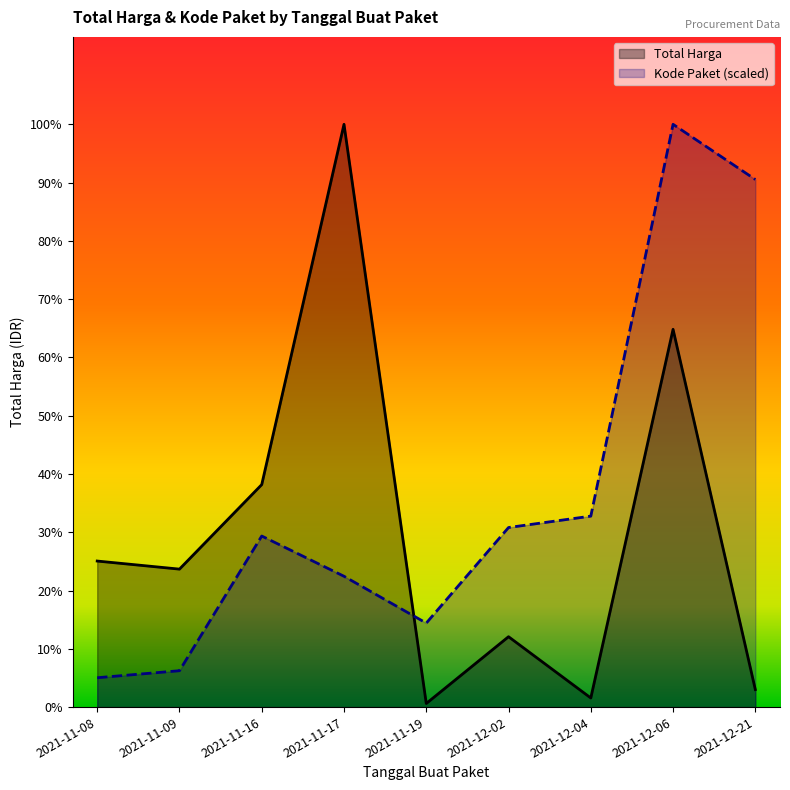

What is the difference between the maximum and second lowest values in the Kode Paket series?

800004441.6